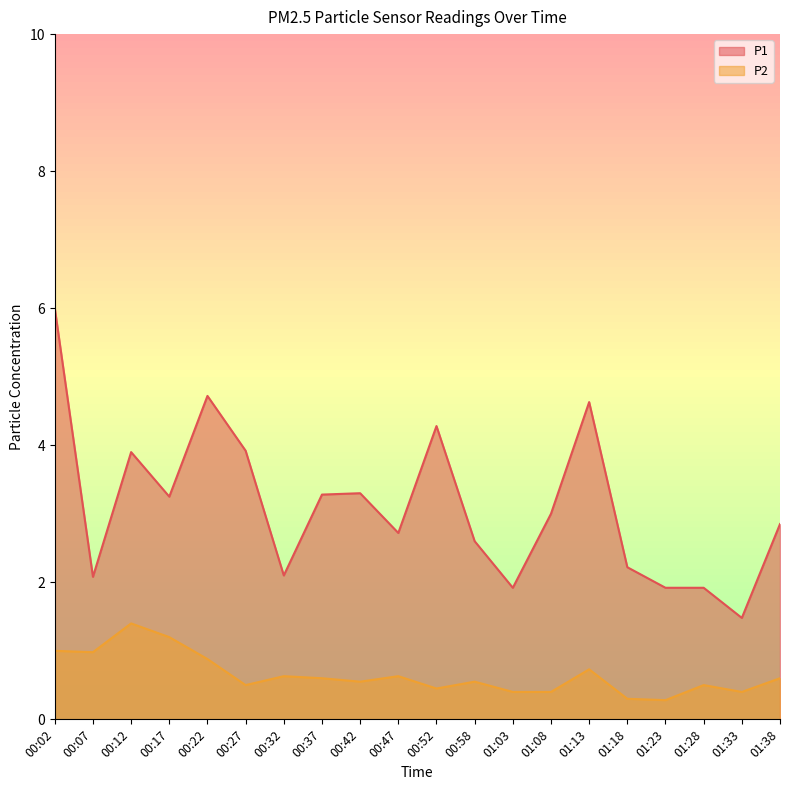

True or false: P2 and P1 cross at least once.

False